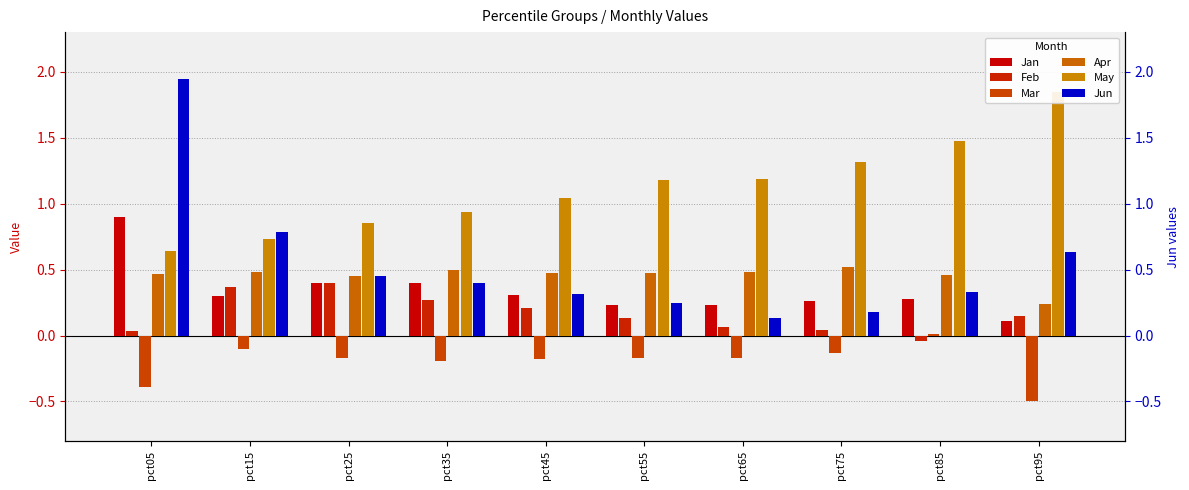

Reading right to left, extract all data points from this chart.

Jan: pct95=0.1	pct85=0.3	pct75=0.3	pct65=0.2	pct55=0.2	pct45=0.3	pct35=0.4	pct25=0.4	pct15=0.3	pct05=0.9
Feb: pct95=0.1	pct85=-0.0	pct75=0.0	pct65=0.1	pct55=0.1	pct45=0.2	pct35=0.3	pct25=0.4	pct15=0.4	pct05=0.0
Mar: pct95=-0.5	pct85=0.0	pct75=-0.1	pct65=-0.2	pct55=-0.2	pct45=-0.2	pct35=-0.2	pct25=-0.2	pct15=-0.1	pct05=-0.4
Apr: pct95=0.2	pct85=0.5	pct75=0.5	pct65=0.5	pct55=0.5	pct45=0.5	pct35=0.5	pct25=0.4	pct15=0.5	pct05=0.5
May: pct95=1.8	pct85=1.5	pct75=1.3	pct65=1.2	pct55=1.2	pct45=1.0	pct35=0.9	pct25=0.9	pct15=0.7	pct05=0.6
Jun: pct95=0.6	pct85=0.3	pct75=0.2	pct65=0.1	pct55=0.2	pct45=0.3	pct35=0.4	pct25=0.5	pct15=0.8	pct05=1.9